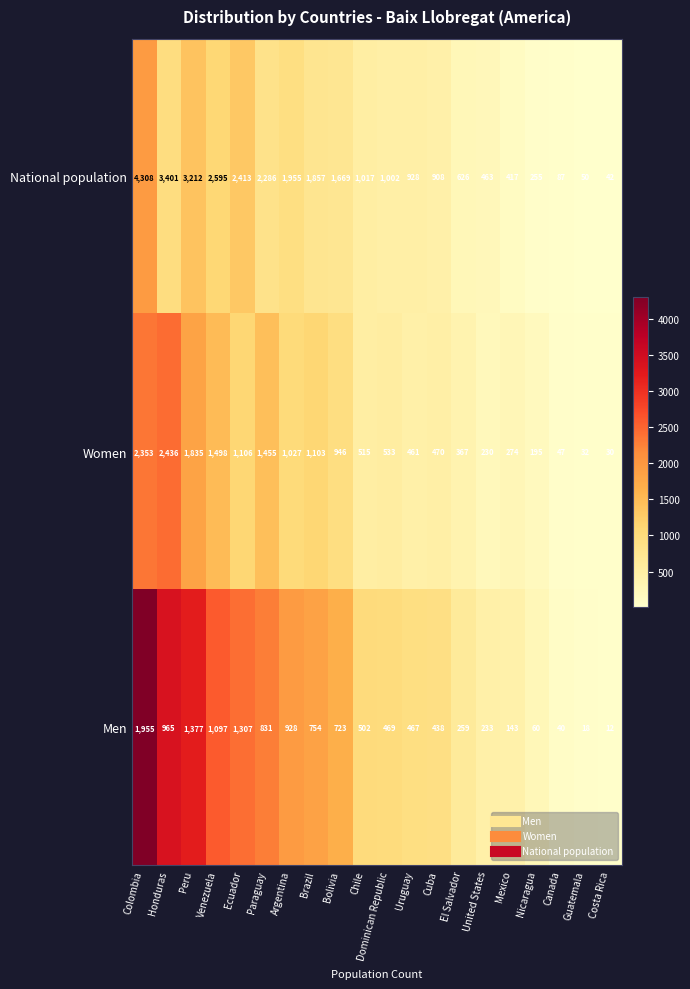

List the series in order of their overall mean, highest first.

National population, Women, Men